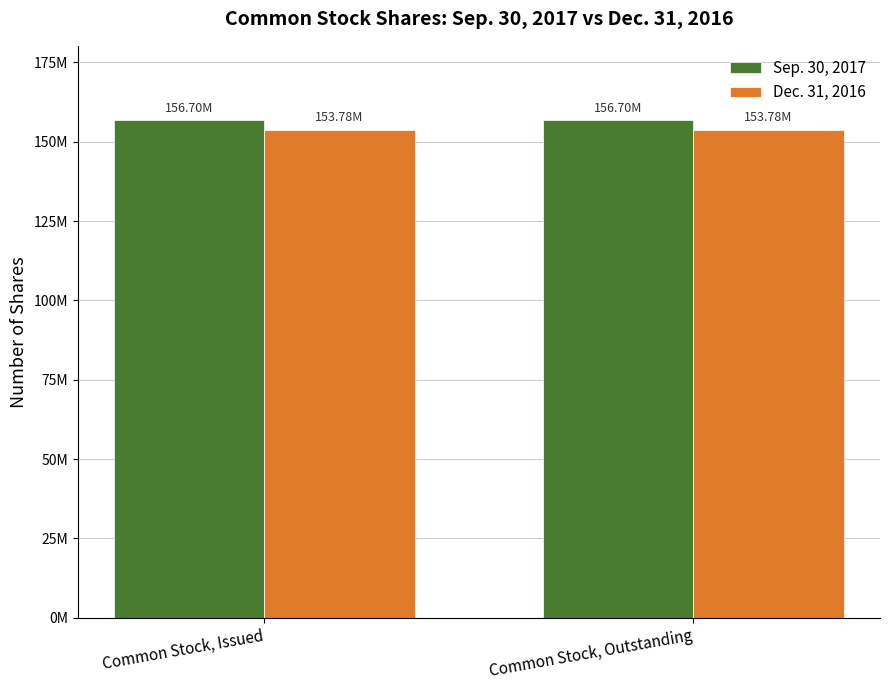

Which series has the largest range (max minus min)?

Sep. 30, 2017